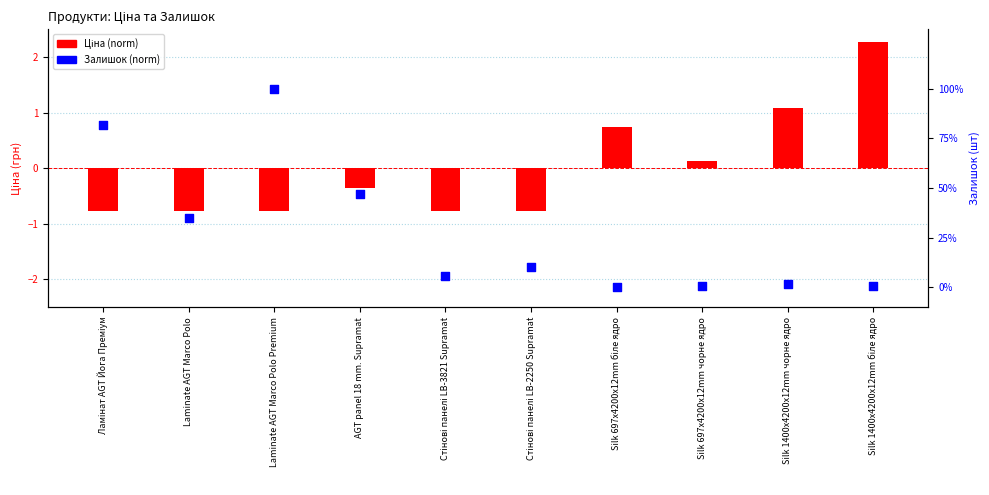

Which series has the largest Y range (max minus min)?

Ціна (norm)